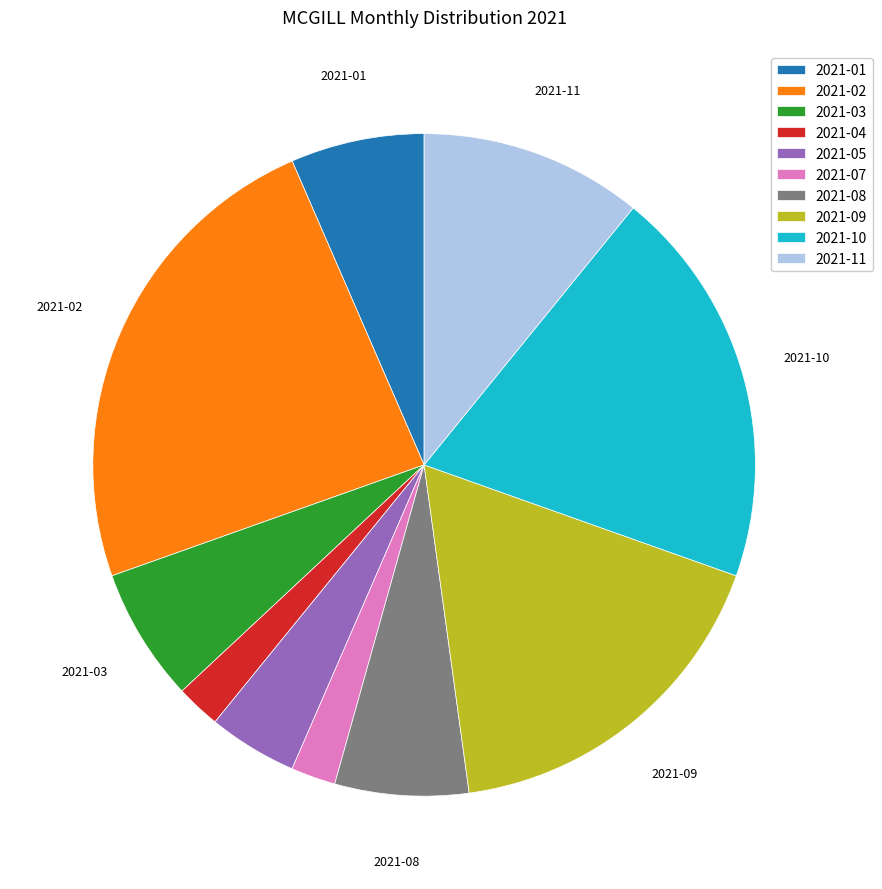

What is the ratio of the value at 2021-11 to the value at 2021-02?

0.5